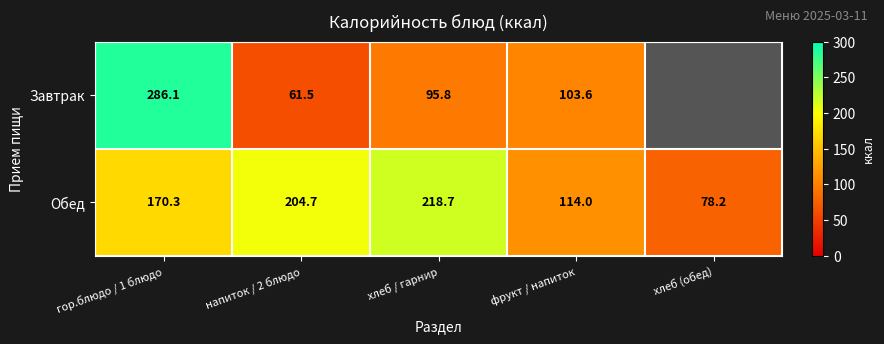

Count the number of data series in this chart.

2